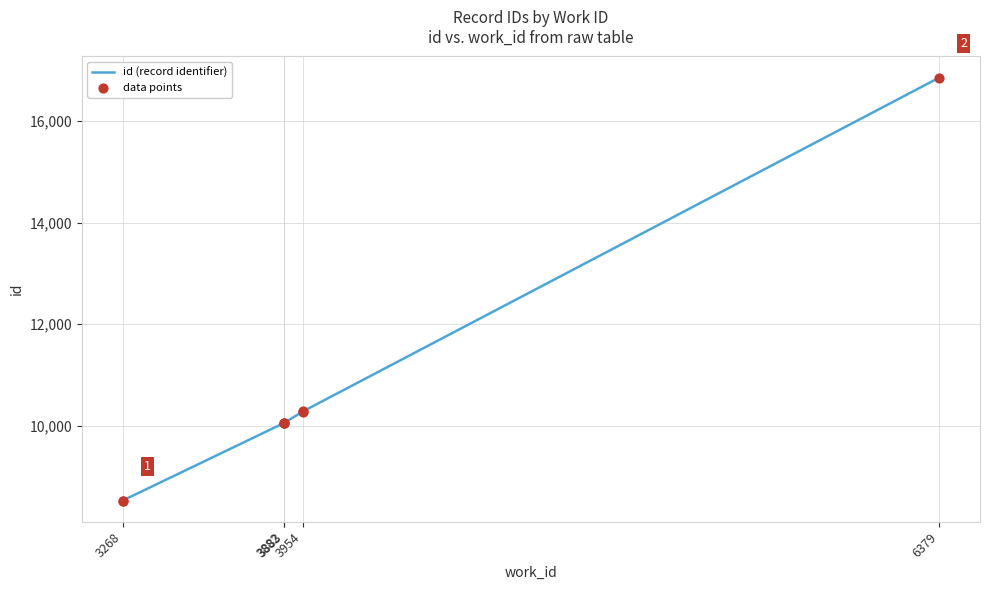

What is the total value across all series at 3882?

20108